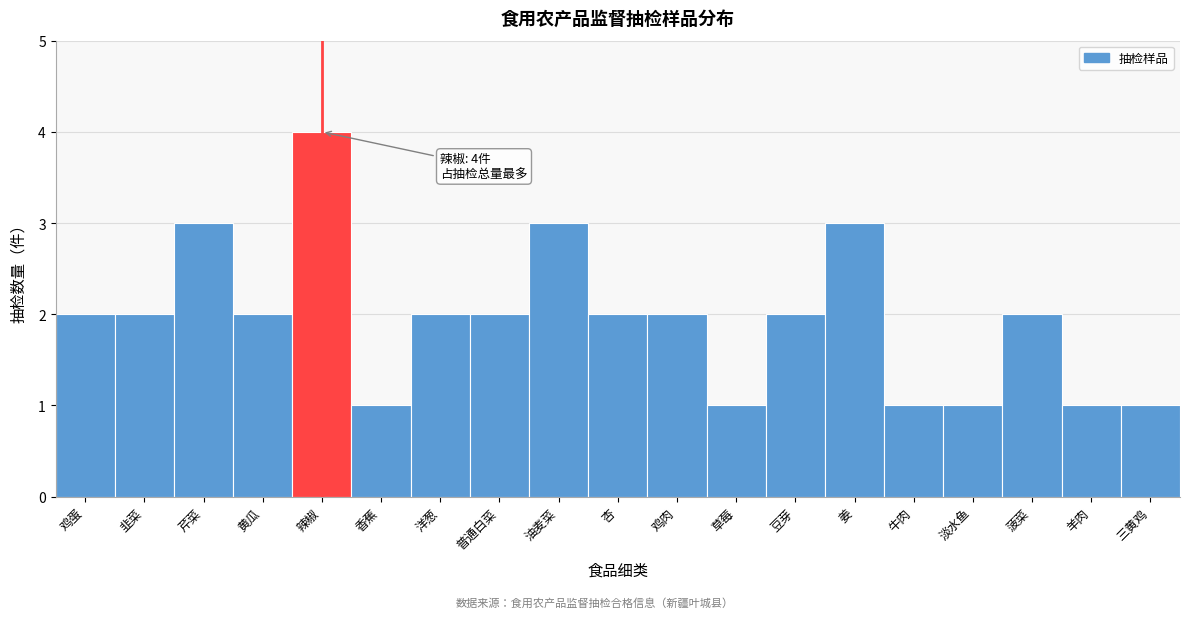

Reading right to left, extract all data points from this chart.

三黄鸡=1	羊肉=1	菠菜=2	淡水鱼=1	牛肉=1	姜=3	豆芽=2	草莓=1	鸡肉=2	杏=2	油麦菜=3	普通白菜=2	洋葱=2	香蕉=1	辣椒=4	黄瓜=2	芹菜=3	韭菜=2	鸡蛋=2